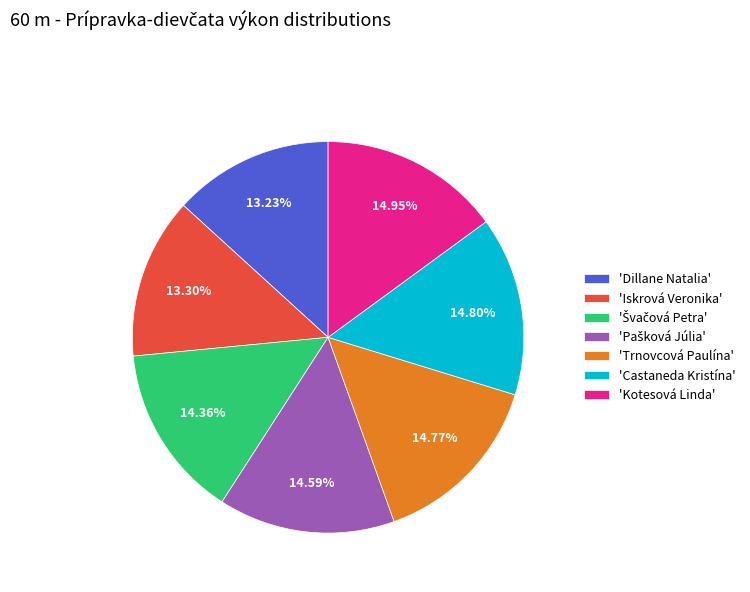

Does 'Kotesová Linda' represent more than half of the total?

No